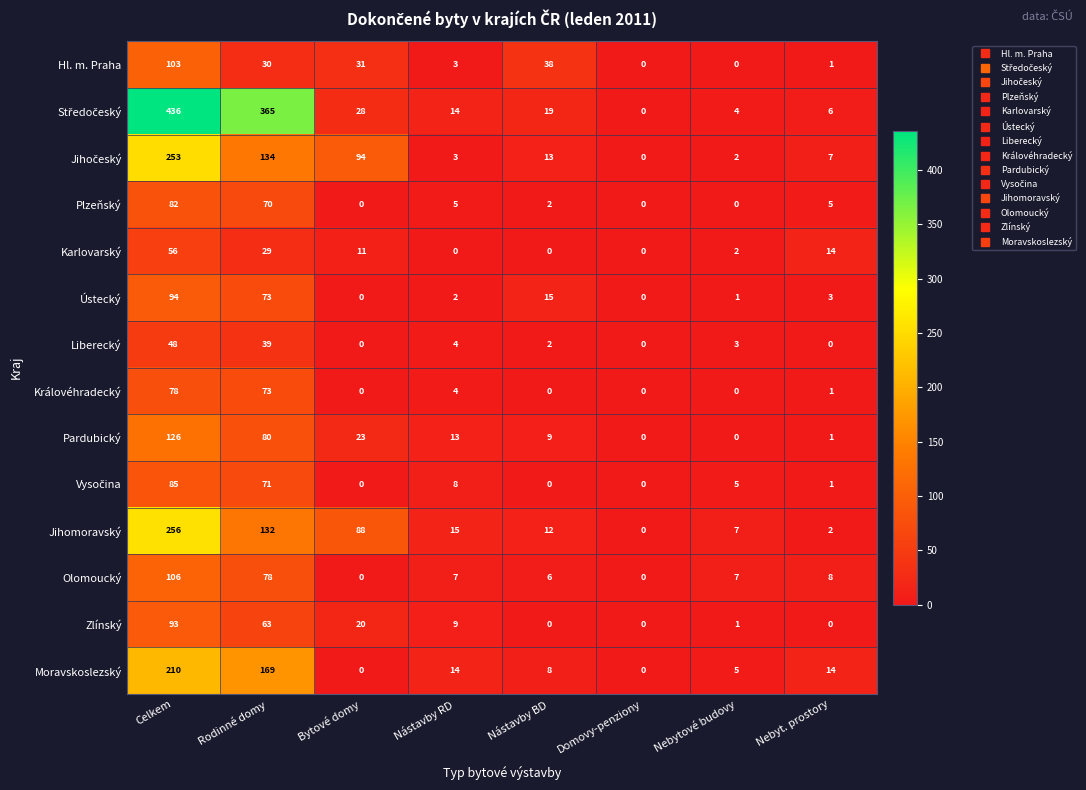

What is the spread (max minus min) of values at Bytové domy?

94